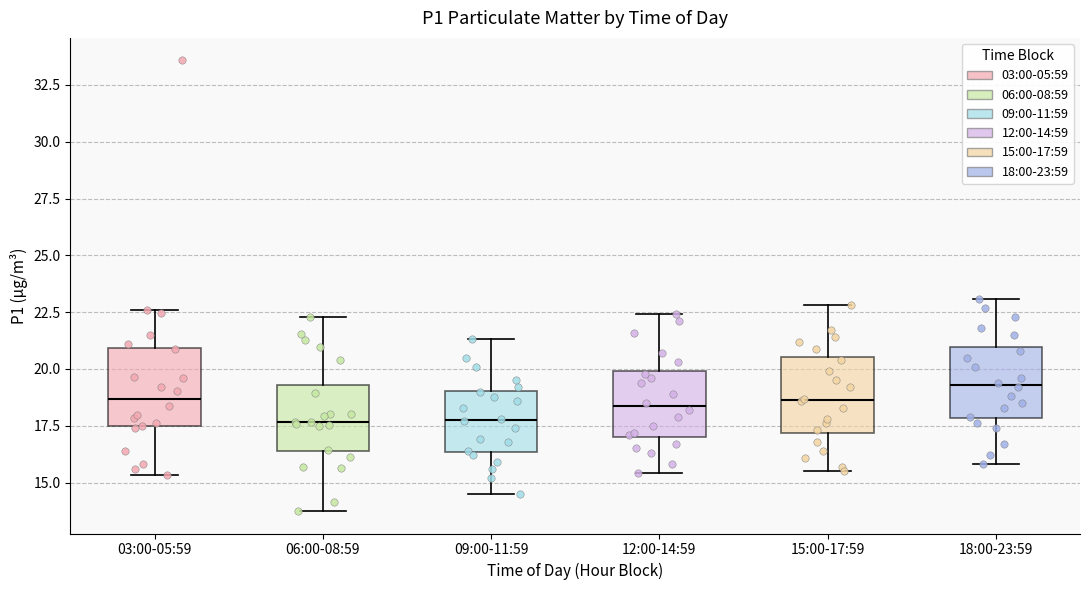

Reading left to right, transcribe this box plot: for each box, give where its median line is, the range the box spans, and where its two whiskers end, as read against the y-axis. The values are not printed on the chart, so give them approximately, as read against the axis.

03:00-05:59: median 18.5, box 17.5 to 21.0, whiskers 15.5 to 22.5
06:00-08:59: median 17.5, box 16.5 to 19.5, whiskers 14.0 to 22.5
09:00-11:59: median 18.0, box 16.5 to 19.0, whiskers 14.5 to 21.5
12:00-14:59: median 18.5, box 17.0 to 20.0, whiskers 15.5 to 22.5
15:00-17:59: median 18.5, box 17.0 to 20.5, whiskers 15.5 to 23.0
18:00-23:59: median 19.5, box 18.0 to 21.0, whiskers 16.0 to 23.0